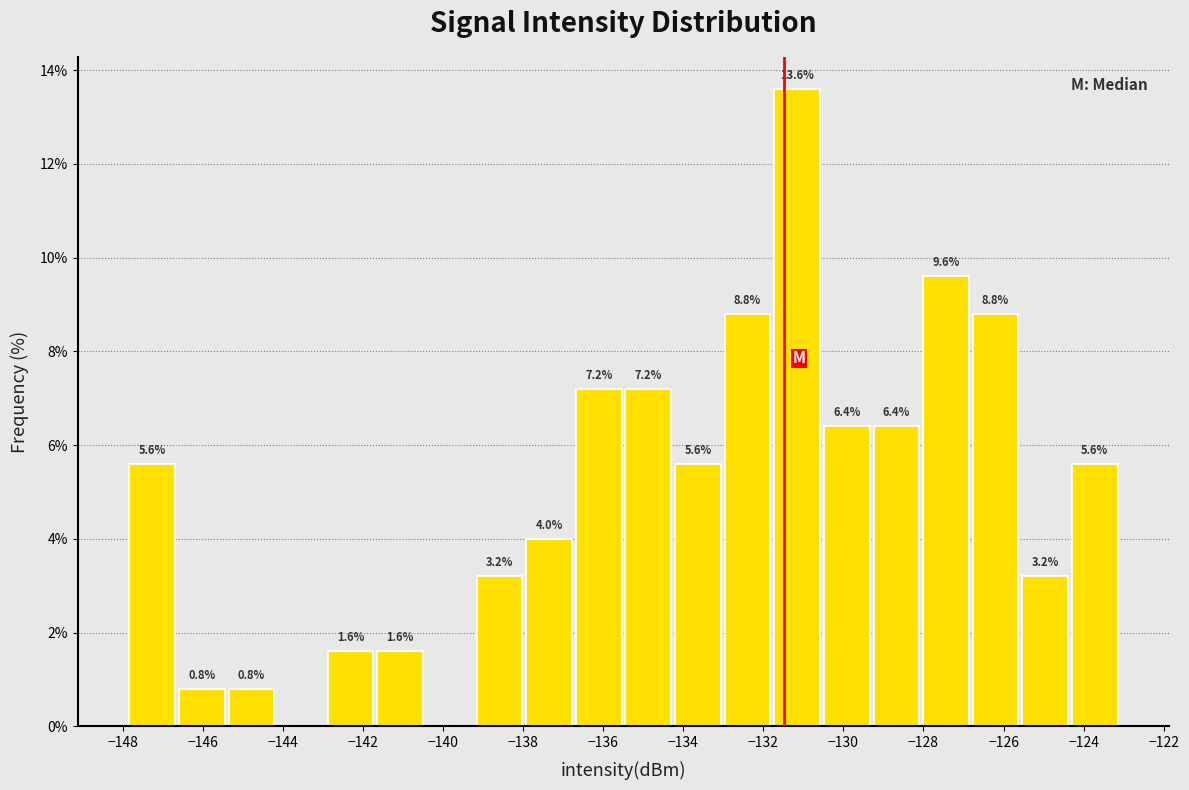

Which range on the x-axis has the tallest bar?

-131.8 to -130.6